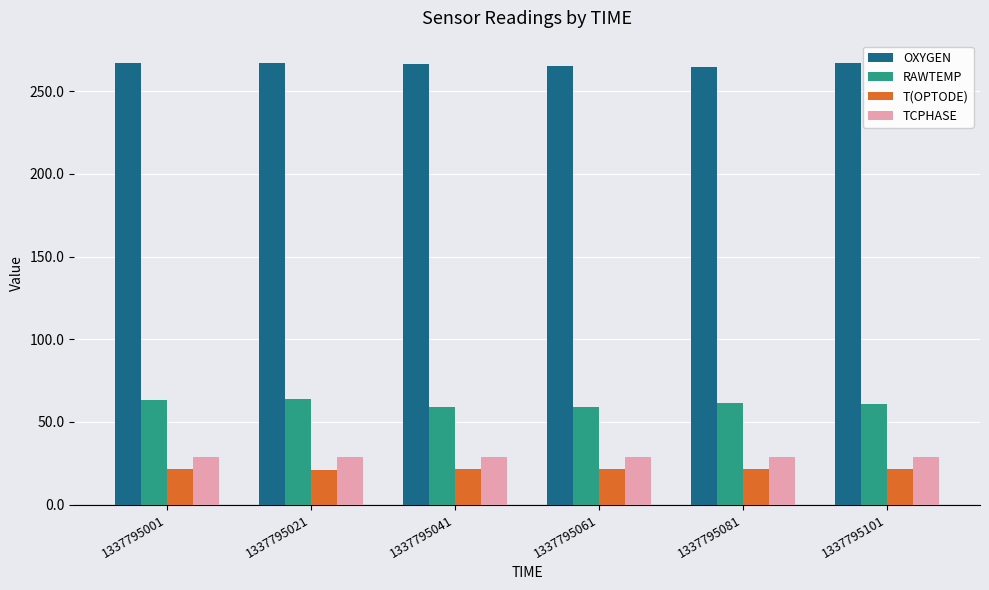

At how many categories does at least one series exceed 252?

6